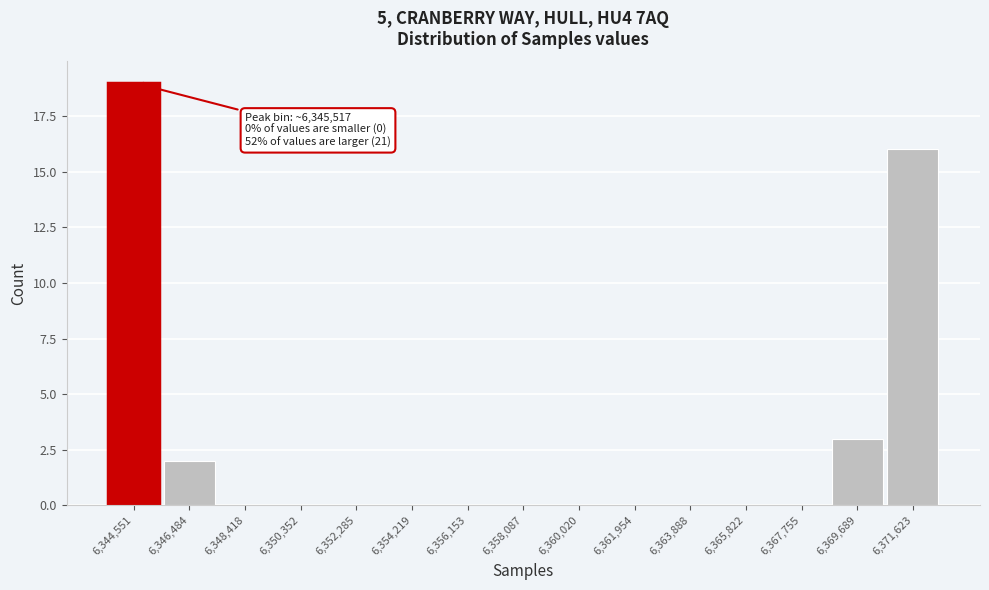

Reading left to right, extract all data points from this chart.

6,344,551=19	6,346,484=2	6,348,418=0	6,350,352=0	6,352,285=0	6,354,219=0	6,356,153=0	6,358,087=0	6,360,020=0	6,361,954=0	6,363,888=0	6,365,822=0	6,367,755=0	6,369,689=3	6,371,623=16